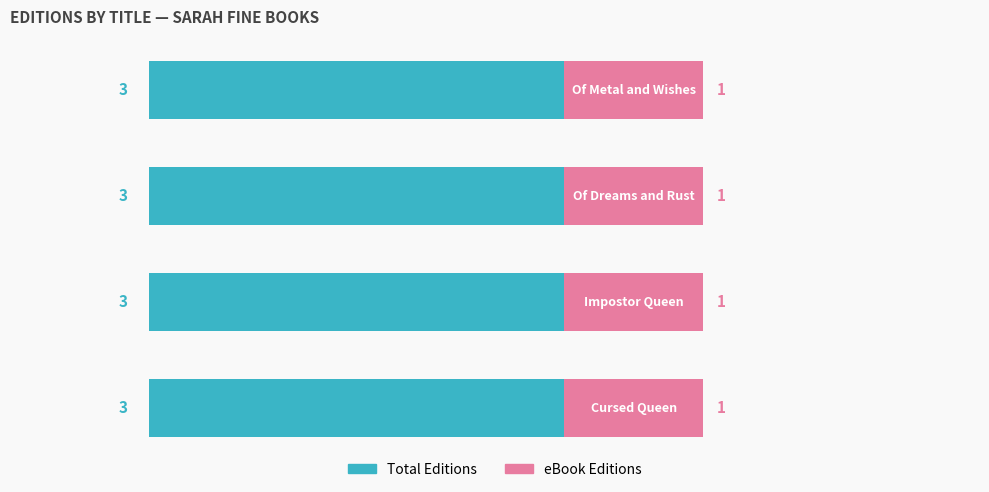

Count the number of data series in this chart.

2